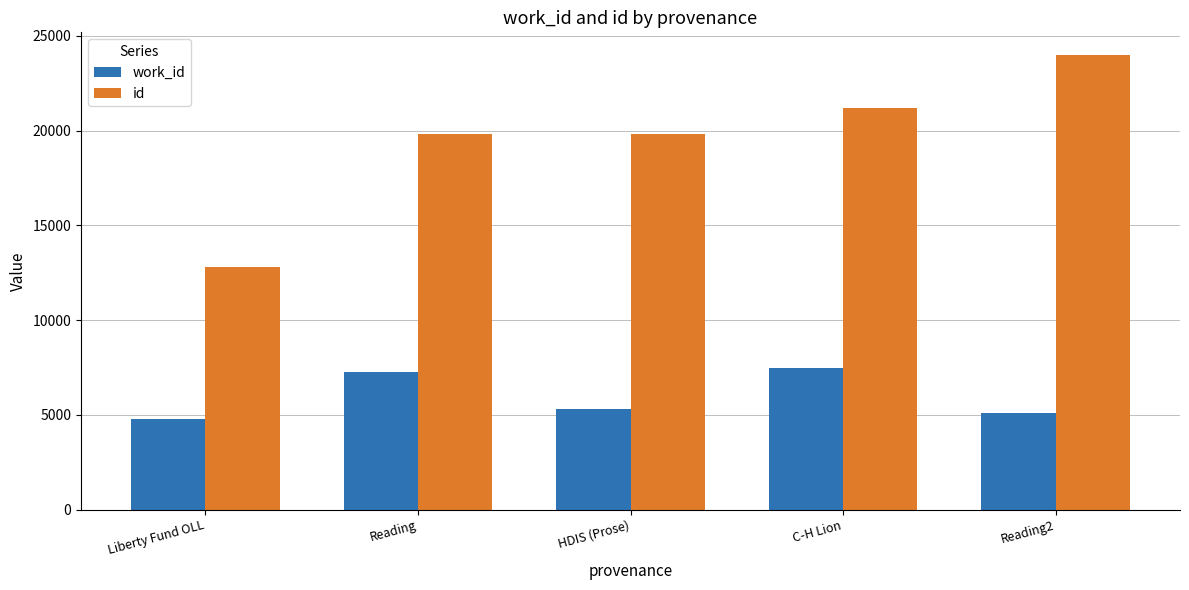

How many bars are there in each group?

2